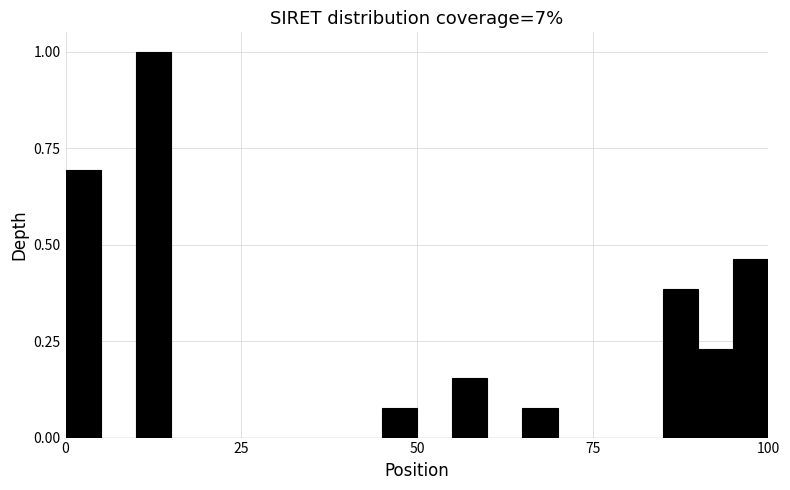

Read against the x-axis, roughly where is the centre of the tallest bar?

15